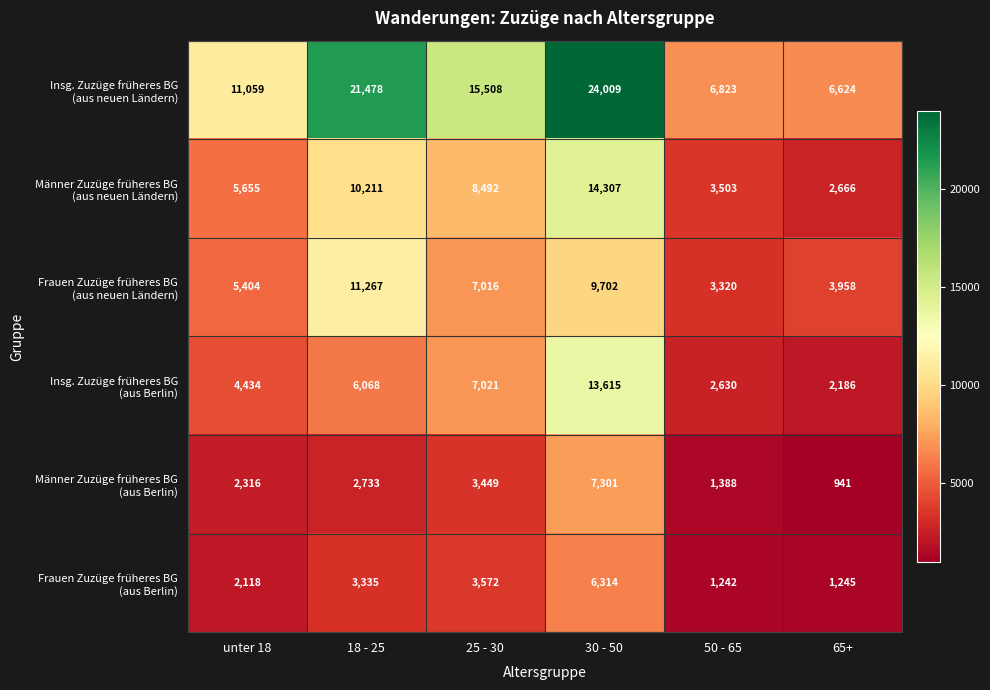

Which category has the lowest value across all series?

65+